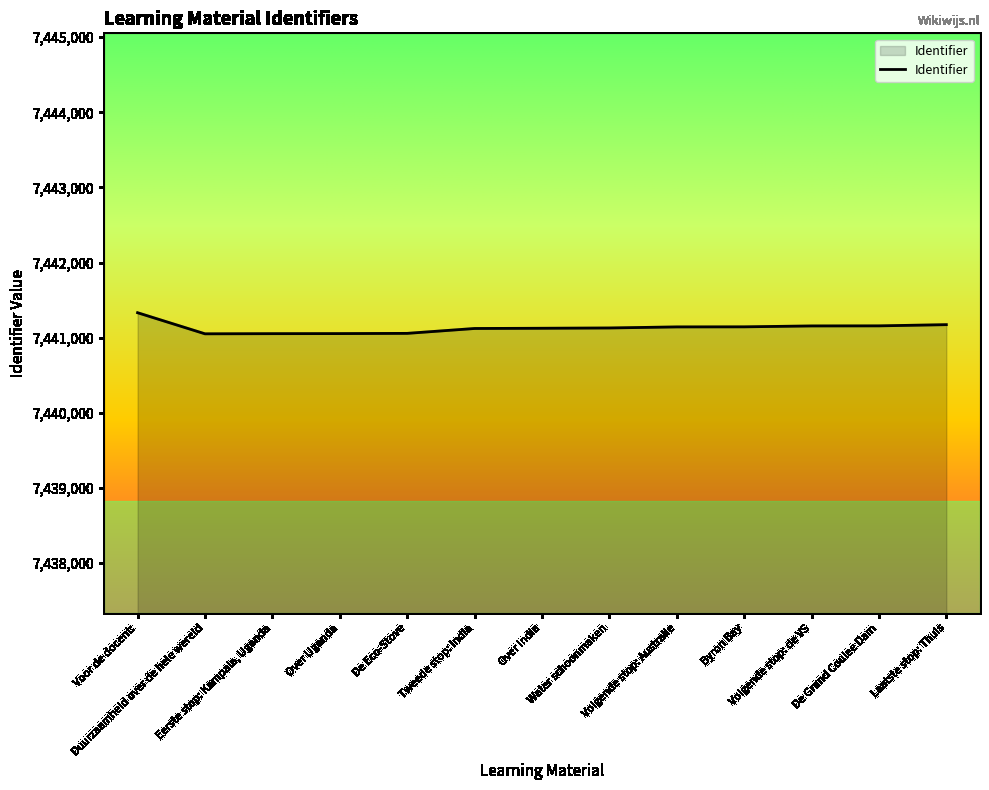

What is the greatest value displayed?

7441332